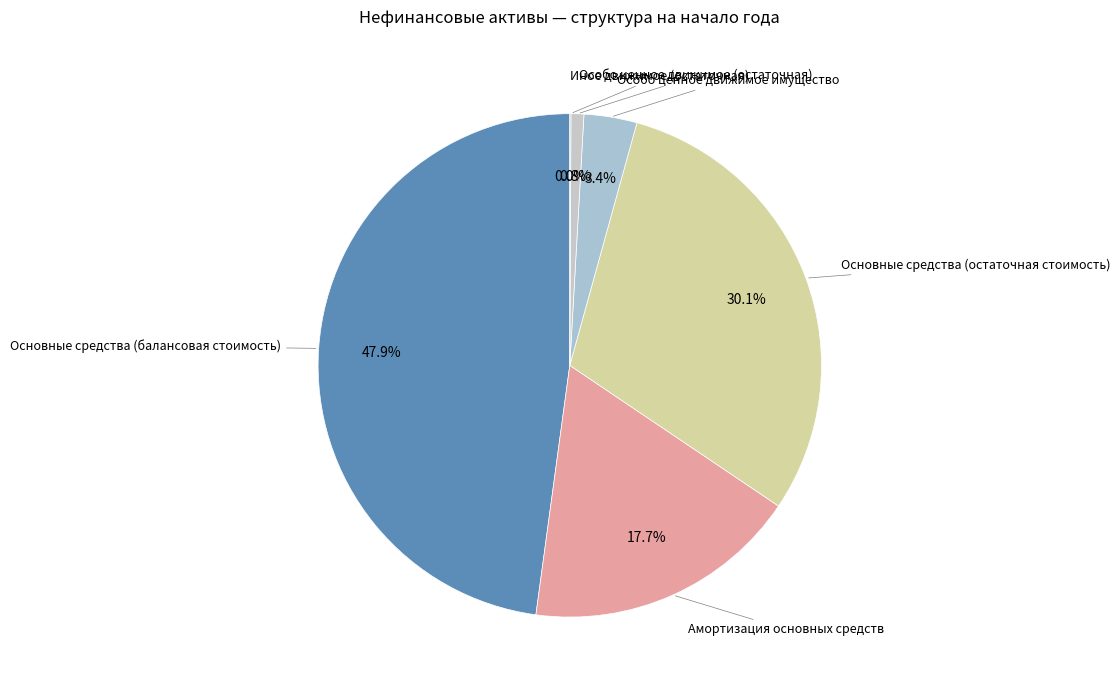

Is it true that Основные средства (остаточная стоимость) is 30% of the pie?

True